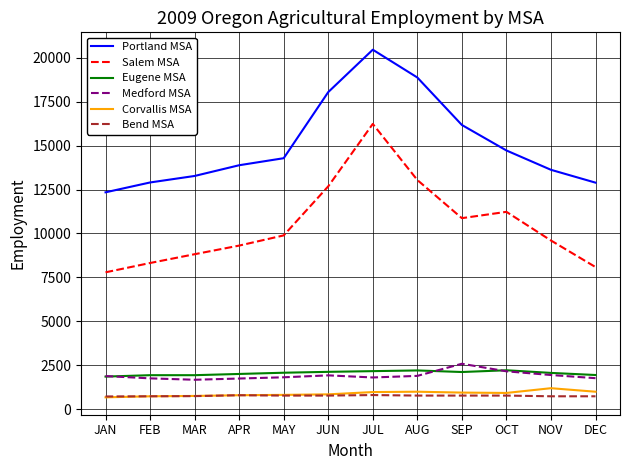

Is it true that Eugene MSA equals 1117 at FEB?

False